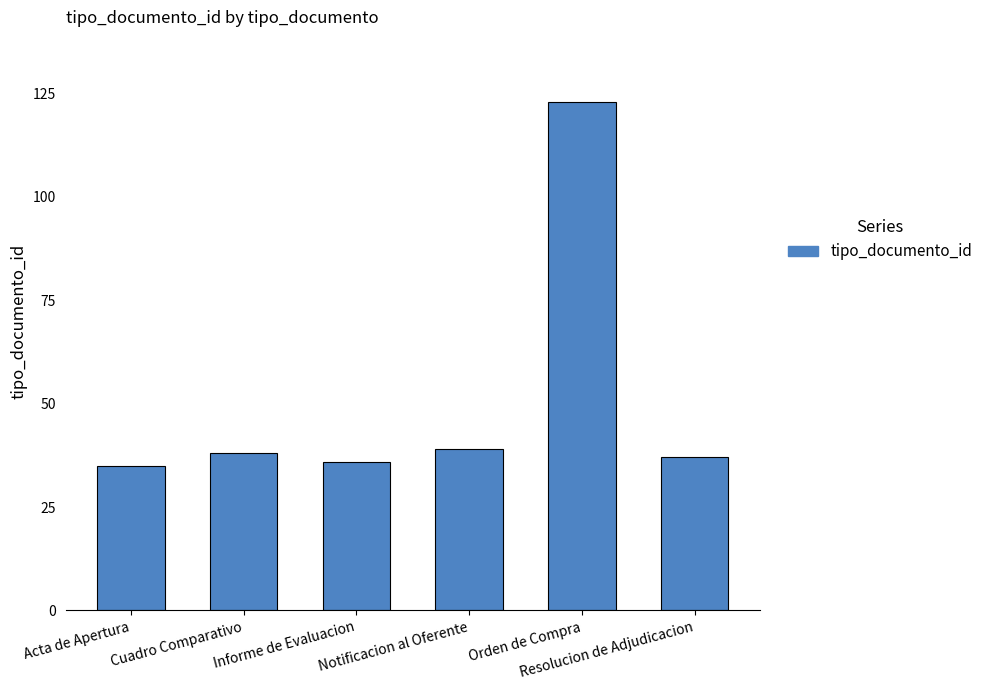

Which label corresponds to the largest value in the chart?

Orden de Compra